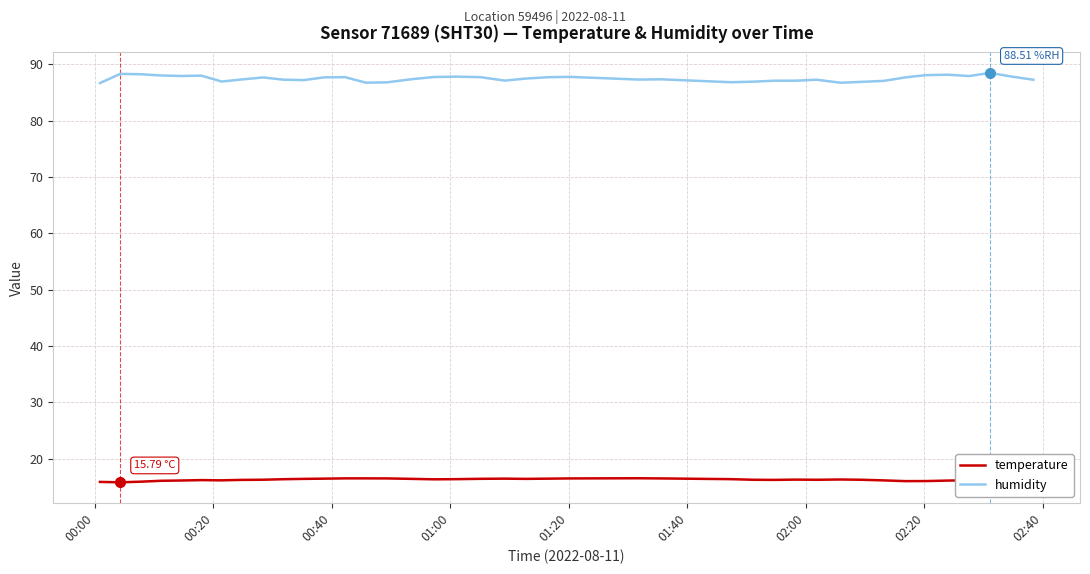

Does the chart display data point markers on the line(s)?

No